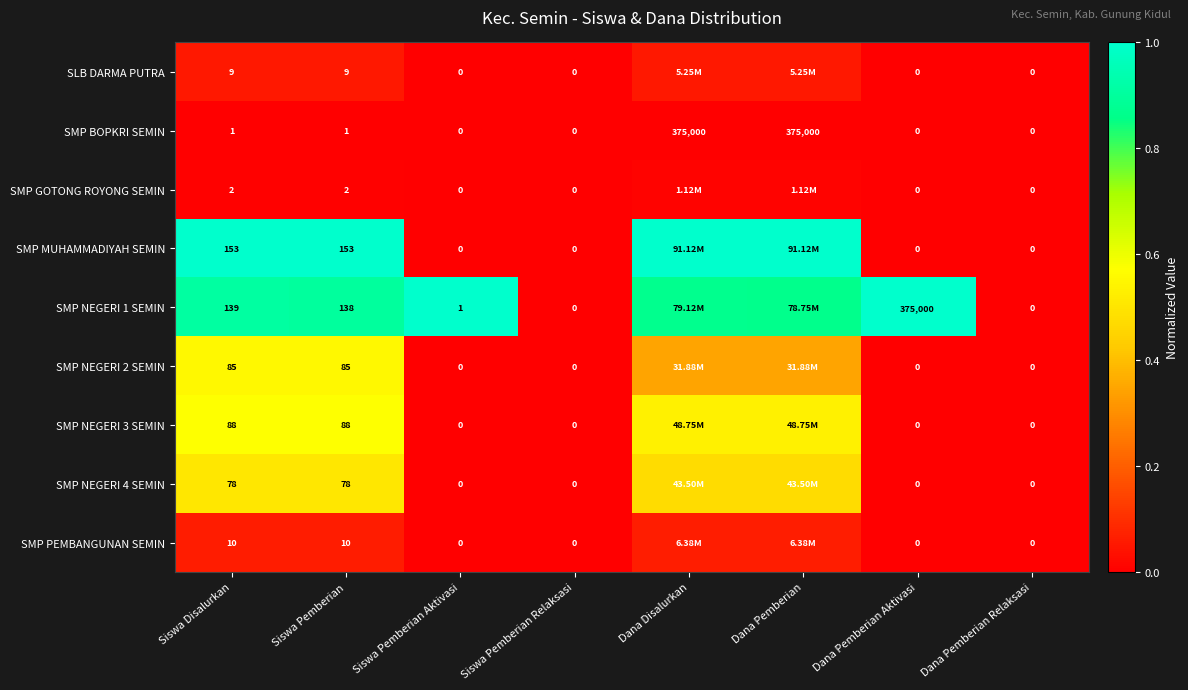

Is the value of SMP NEGERI 1 SEMIN at Dana Pemberian Relaksasi greater than the value of SMP BOPKRI SEMIN at Dana Disalurkan?

No